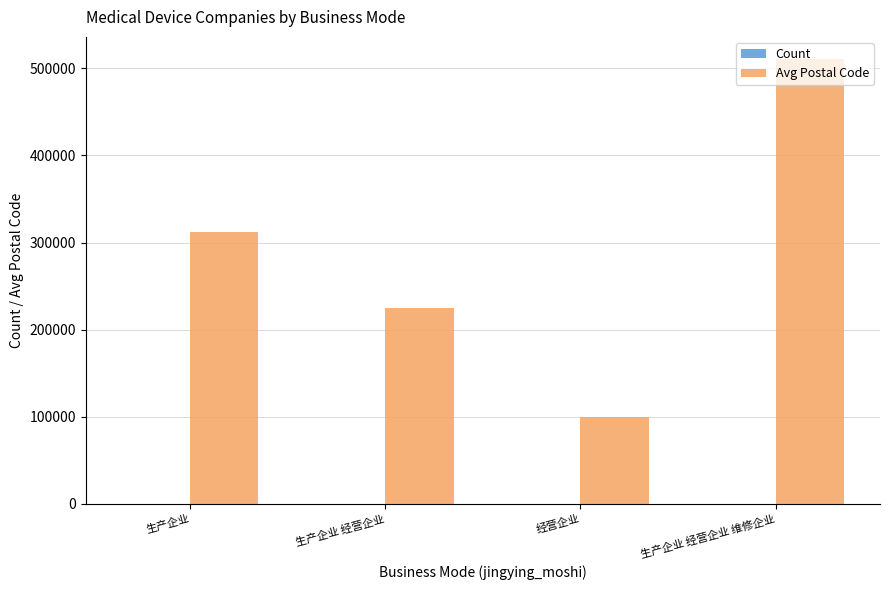

At which category is the sum across all series the highest?

生产企业 经营企业 维修企业